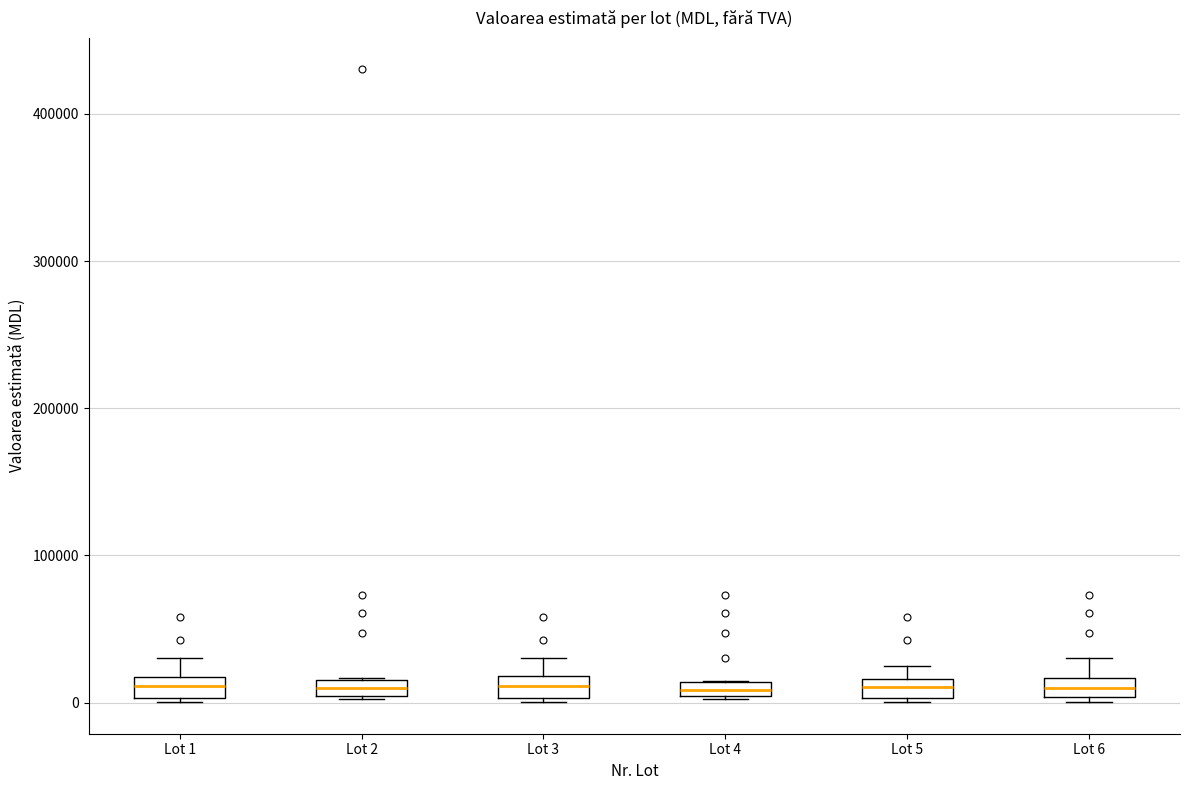

Where is the lower edge of the box for Lot 3 on the y-axis? The values are not printed on the chart, so give them approximately, as read against the axis.

0